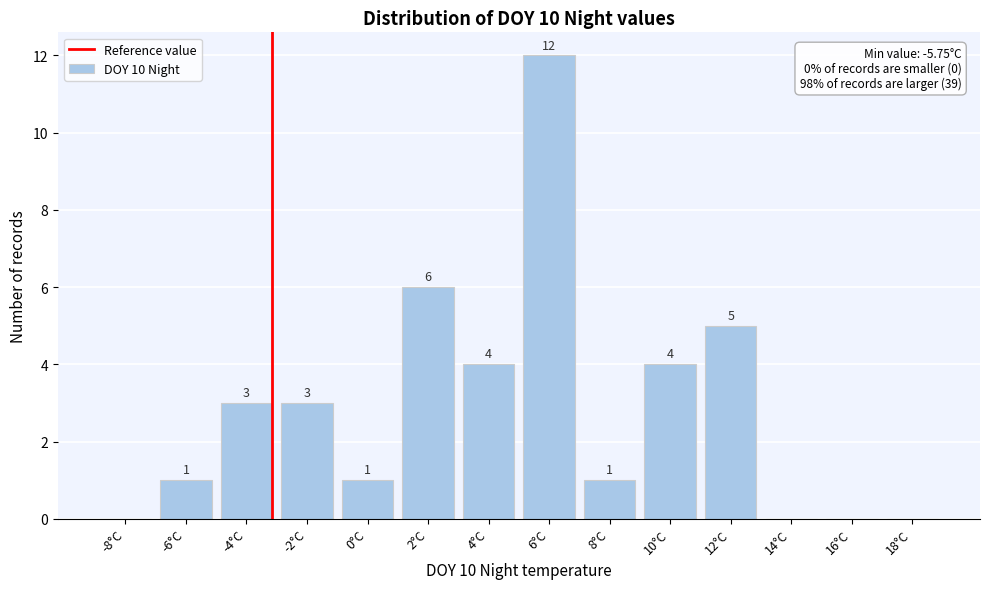

Reading left to right, what are all the values shown in this chart?

-8°C=0	-6°C=1	-4°C=3	-2°C=3	0°C=1	2°C=6	4°C=4	6°C=12	8°C=1	10°C=4	12°C=5	14°C=0	16°C=0	18°C=0